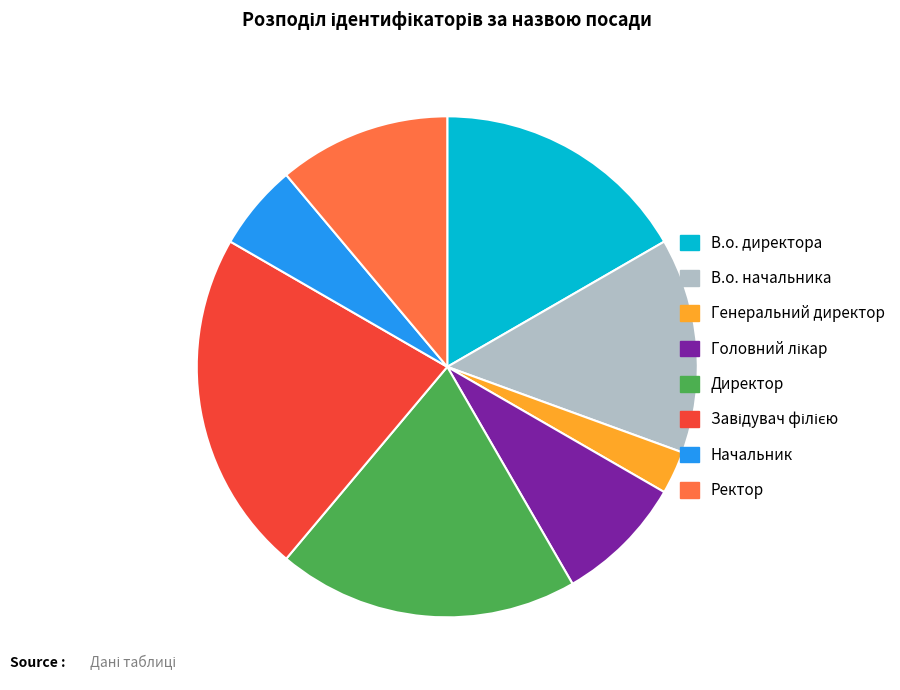

The Начальник slice represents 6% of the pie. True or false?

True